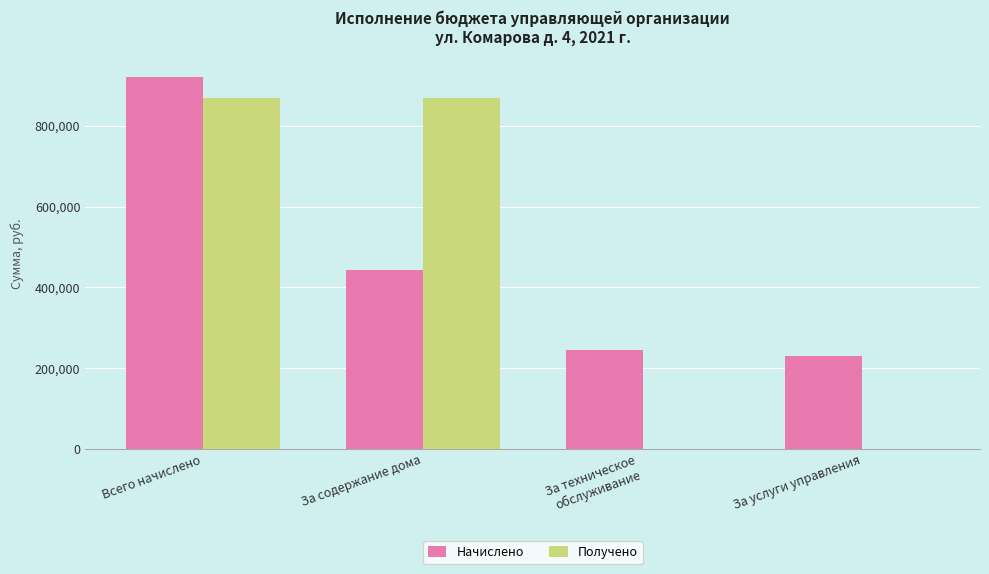

Which series changed the most between Всего начислено and За услуги управления?

Получено